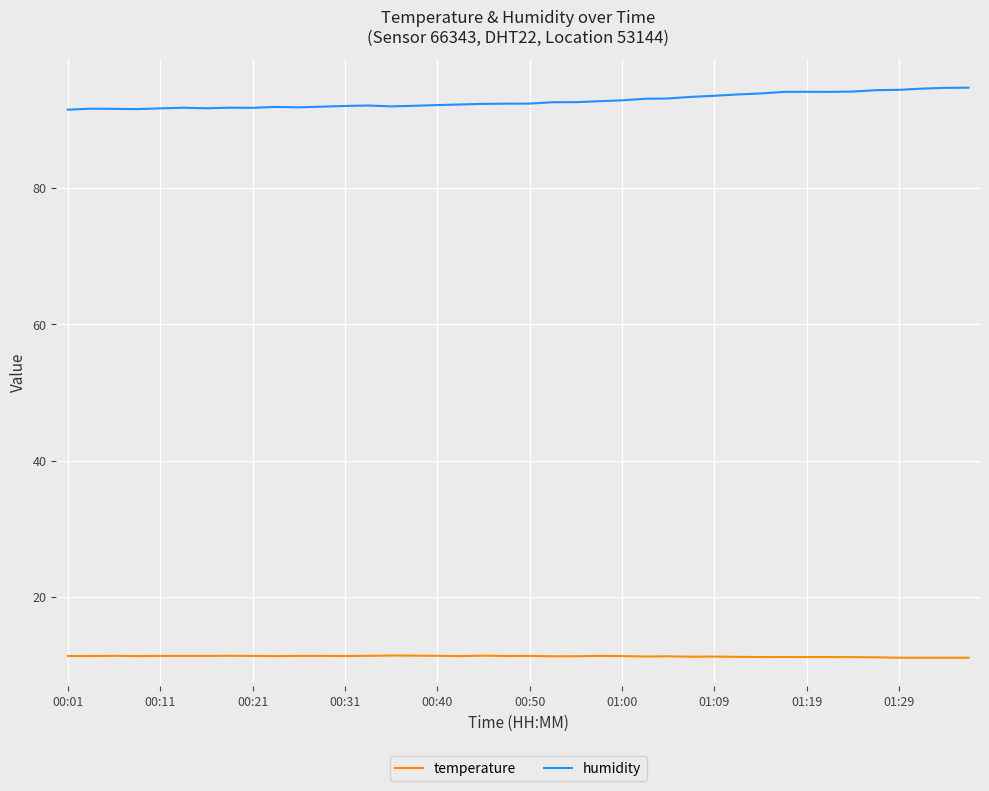

True or false: temperature and humidity cross at least once.

False